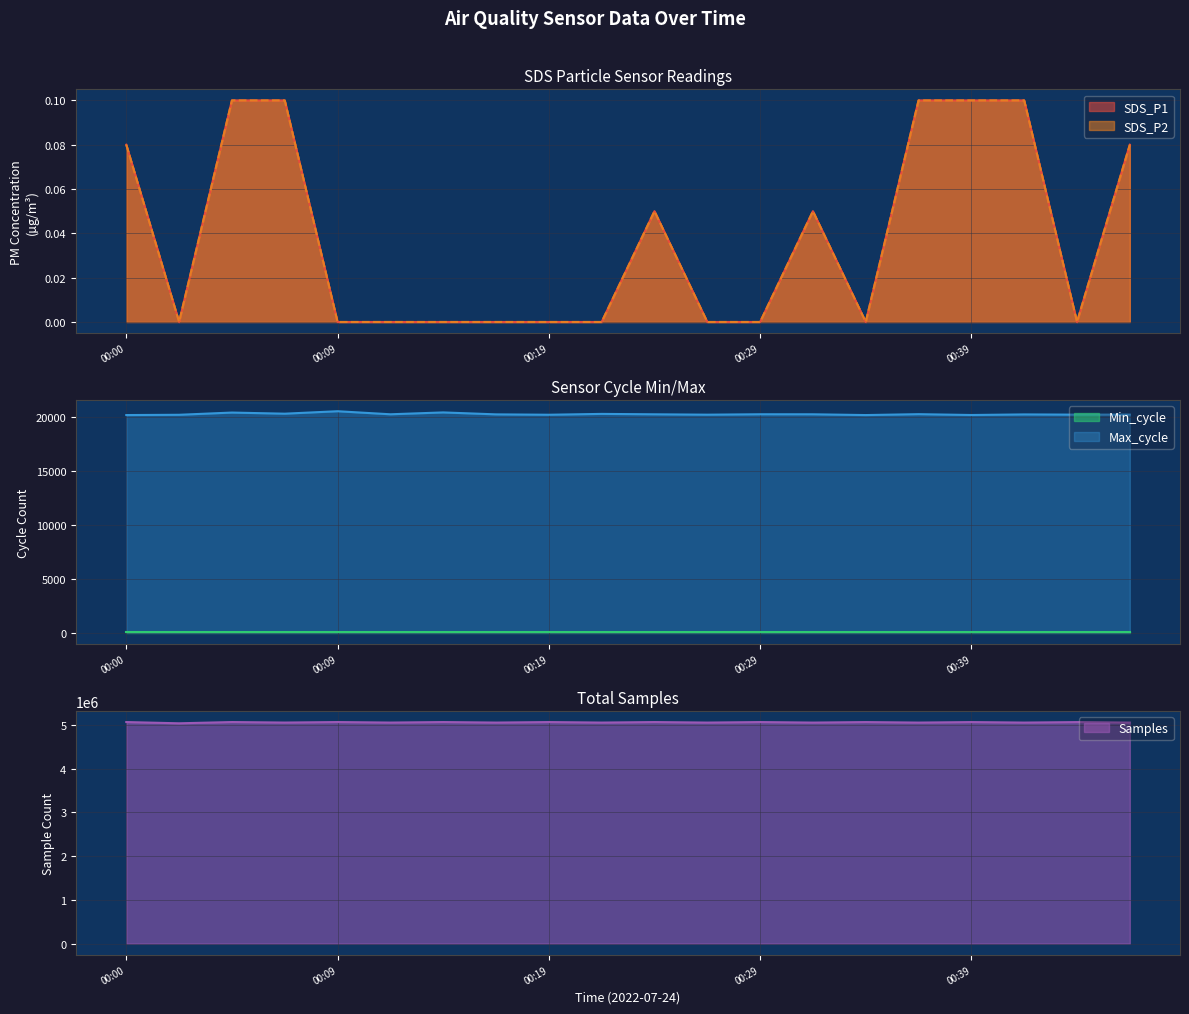

Which category has the lowest value in the SDS_P1 series?

00:02